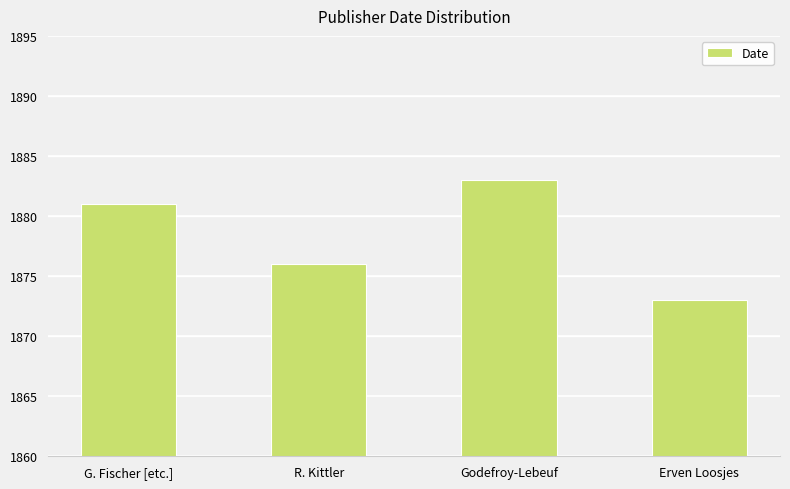

Is it true that the value at Godefroy-Lebeuf is 1080?

False